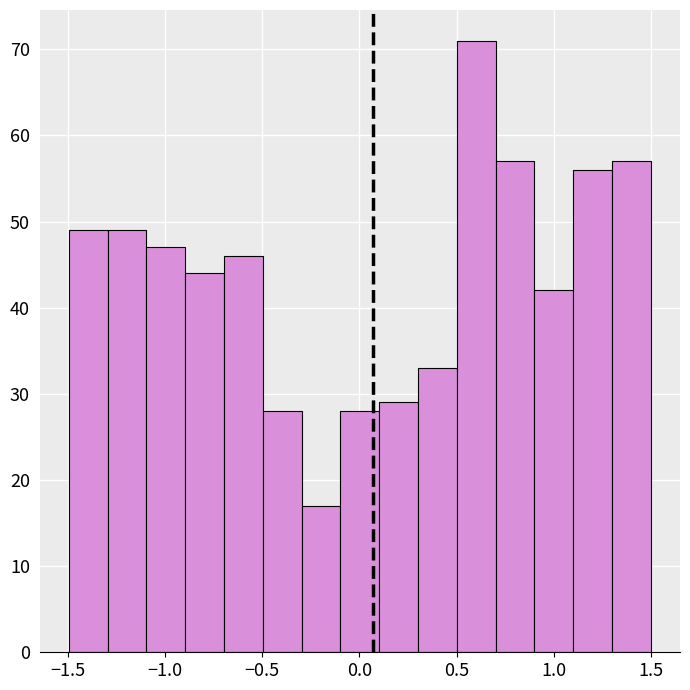

Around what value on the x-axis is the tallest bar? Give the approximate position of its centre, as read against the axis.

0.60